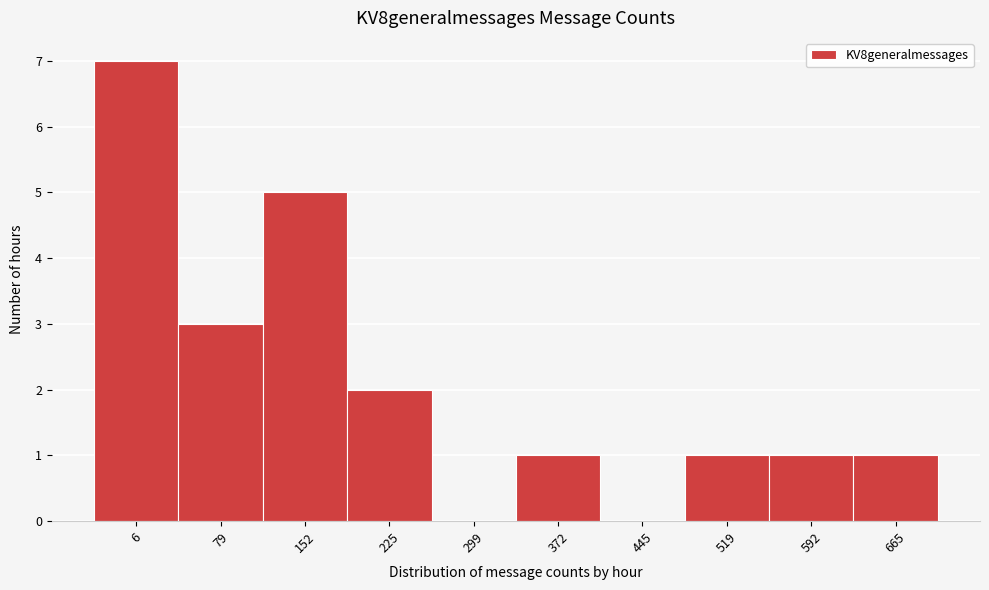

Reading right to left, extract all data points from this chart.

665=1	592=1	519=1	445=0	372=1	299=0	225=2	152=5	79=3	6=7